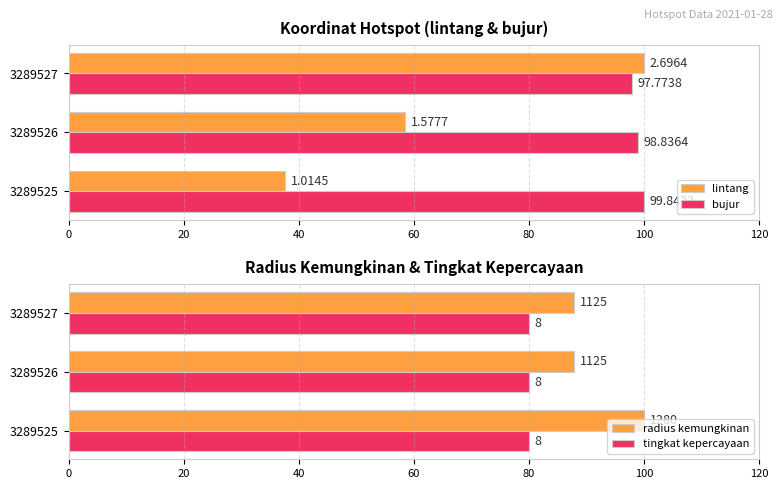

Is the value of lintang at 3289526 greater than the value of bujur at 3289527?

No